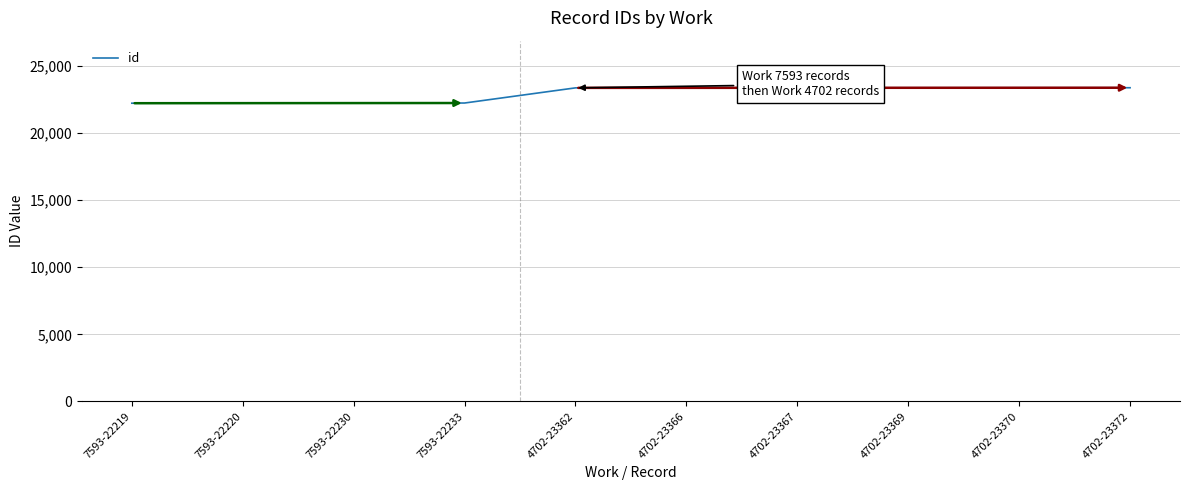

What is the difference between the values at 7593-22233 and 4702-23362?

1129